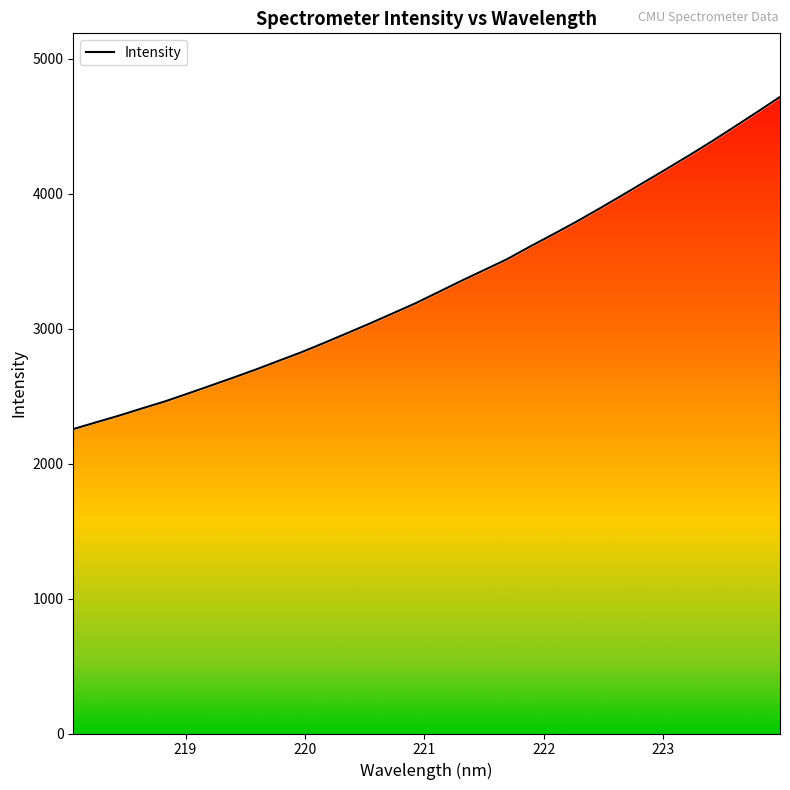

The chart shows a value of 1786.0 at 13. True or false?

False